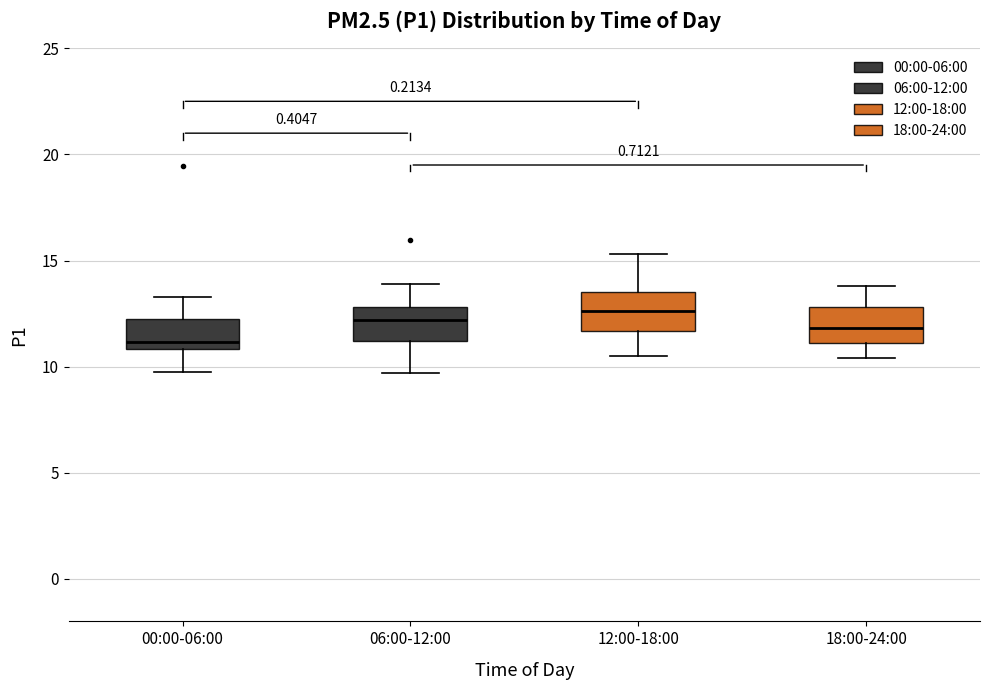

Where does the median line of the box for 18:00-24:00 sit on the y-axis? The values are not printed on the chart, so give them approximately, as read against the axis.

12.0